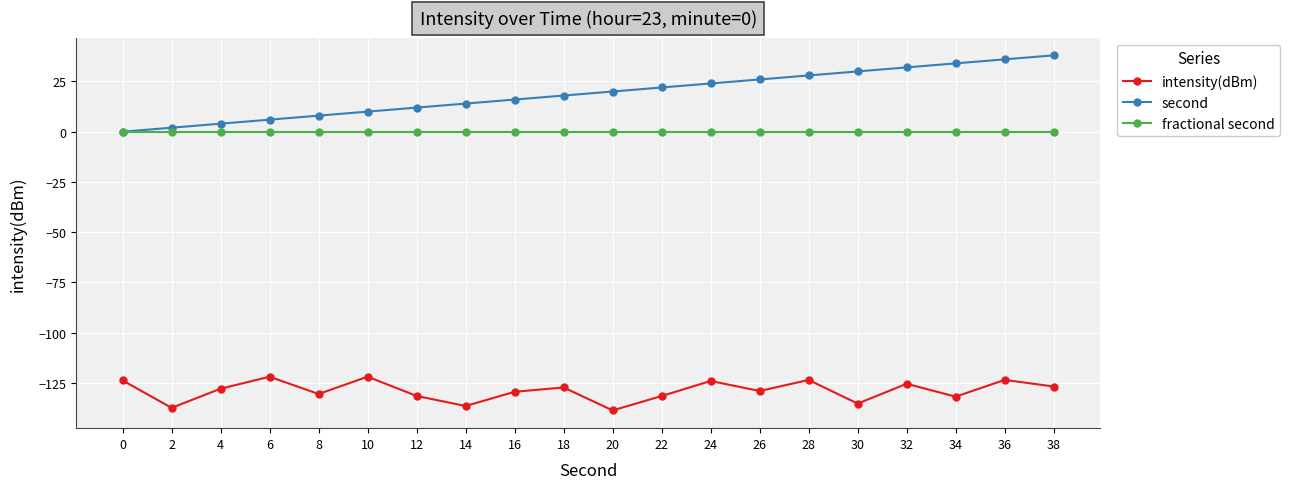

What is the value of the second point at the 6th from the left?

10.0